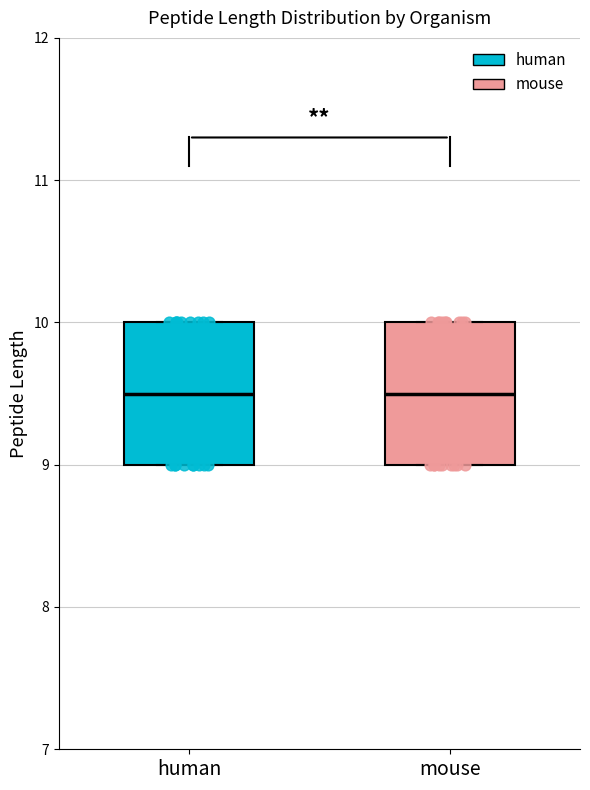

Reading left to right, transcribe this box plot: for each box, give where its median line is, the range the box spans, and where its two whiskers end, as read against the y-axis. The values are not printed on the chart, so give them approximately, as read against the axis.

human: median 9.5, box 9.0 to 10.0, whiskers 9.0 to 10.0
mouse: median 9.5, box 9.0 to 10.0, whiskers 9.0 to 10.0